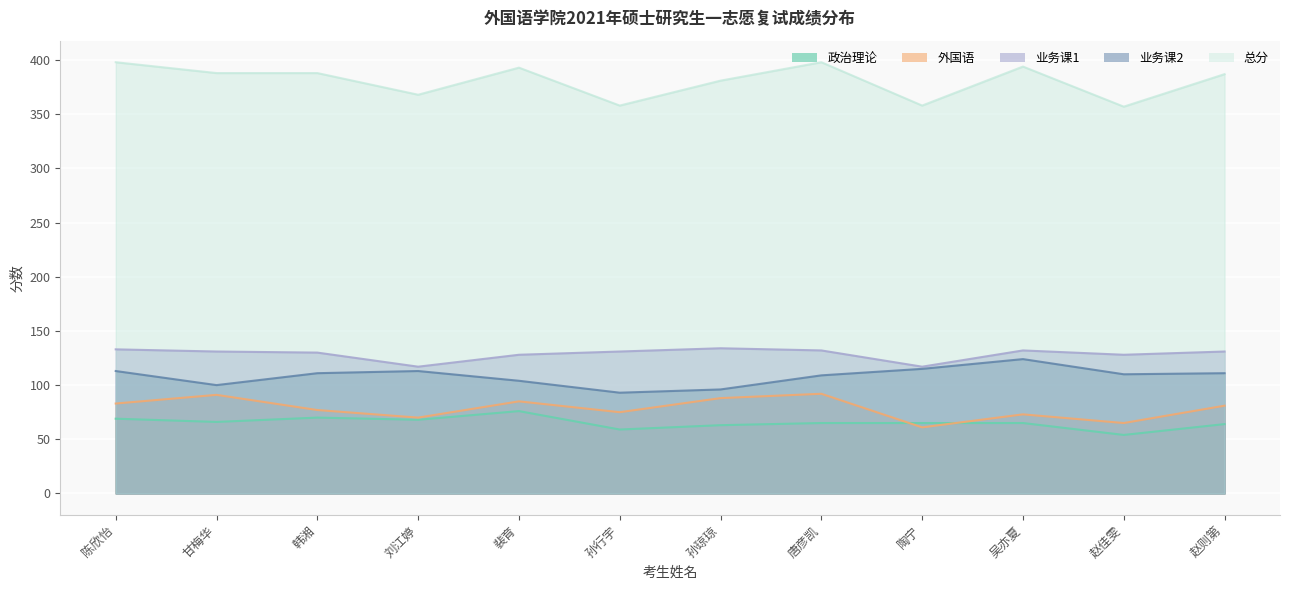

Is it true that 总分 equals 358 at 孙行宇?

True